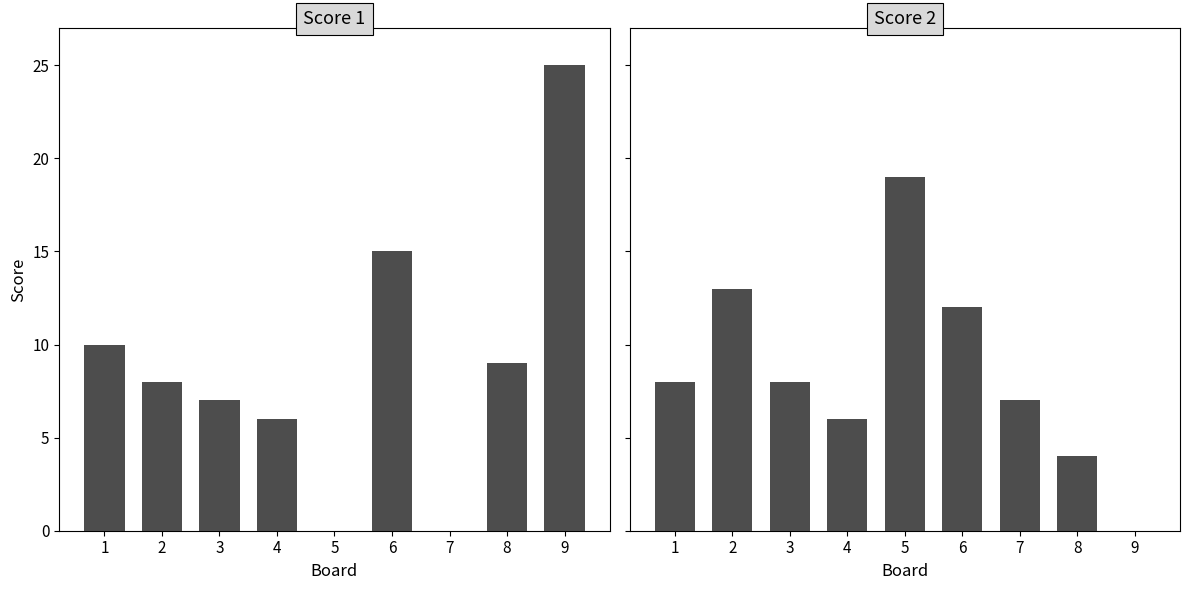

Which category has the highest value in the Score 2 series?

5